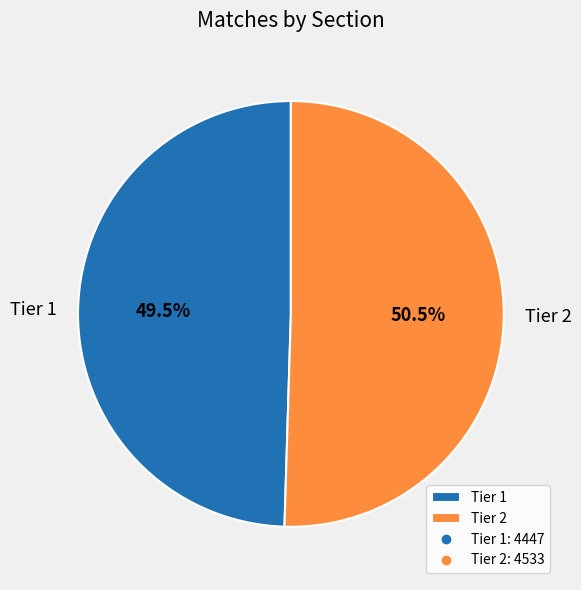

Count the number of slices in the pie.

2